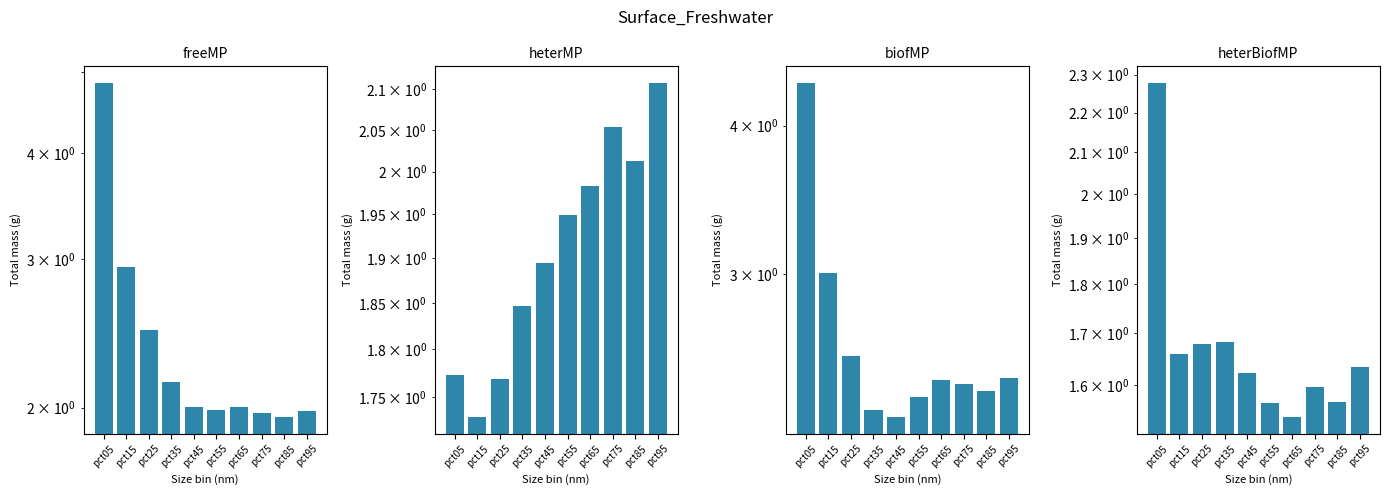

The value of heterMP at pct65 is 2.6. True or false?

False